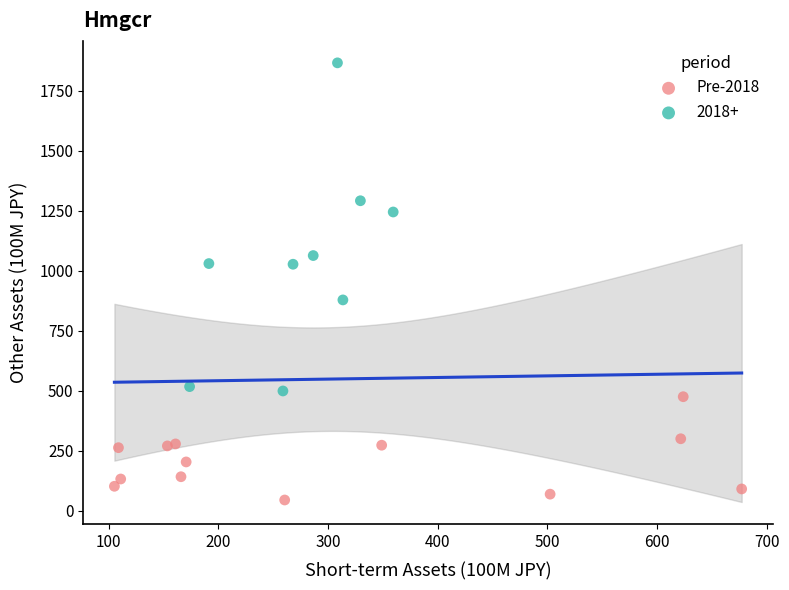

Which series contains the highest Y value?

2018+